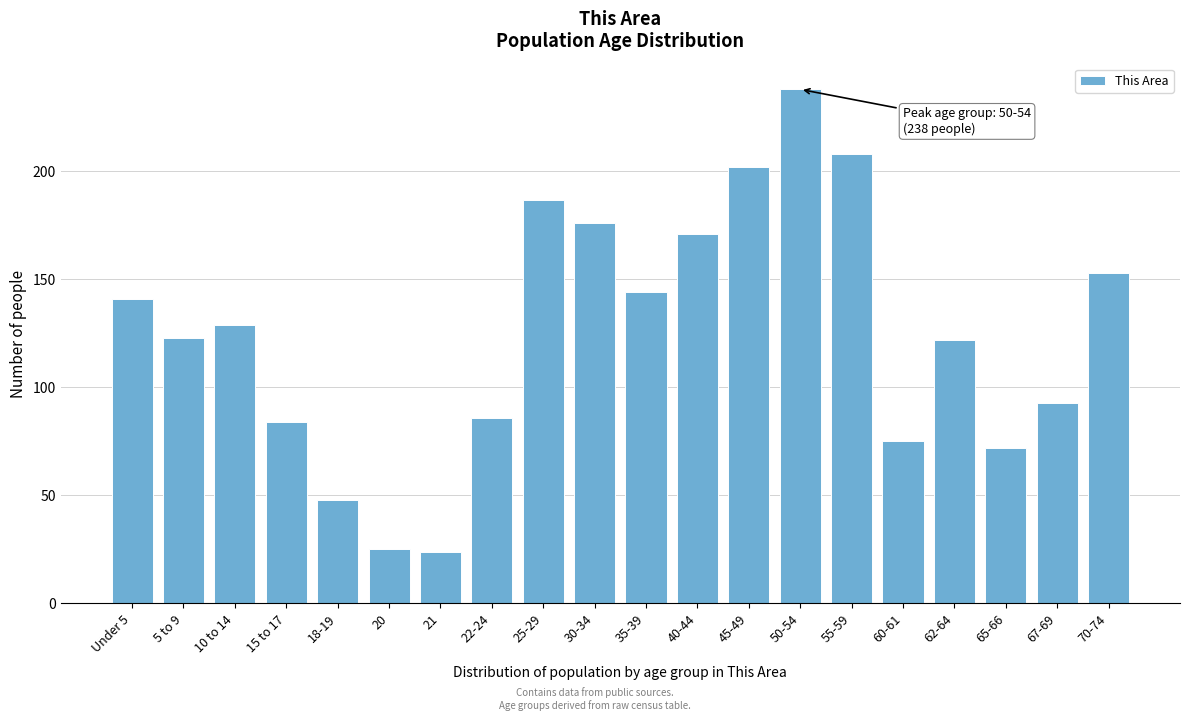

Reading left to right, list all the values displayed in this chart.

Under 5=141	5 to 9=123	10 to 14=129	15 to 17=84	18-19=48	20=25	21=24	22-24=86	25-29=187	30-34=176	35-39=144	40-44=171	45-49=202	50-54=238	55-59=208	60-61=75	62-64=122	65-66=72	67-69=93	70-74=153